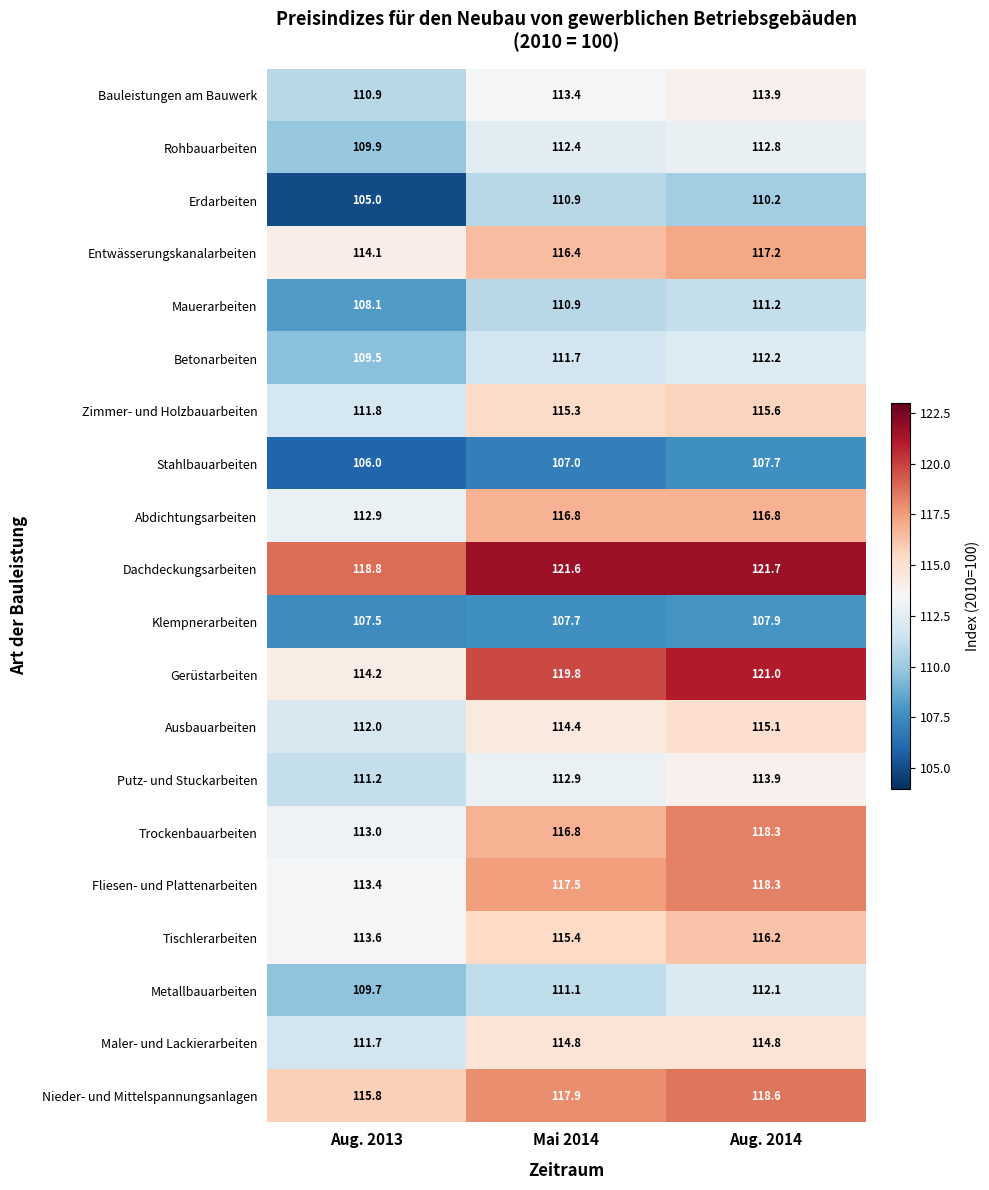

Where does the Entwässerungskanalarbeiten series first go above 116?

Mai 2014